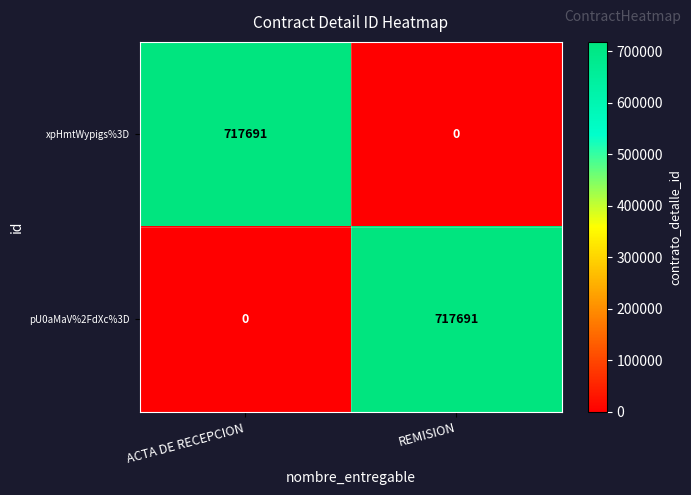

What is the difference between the highest and lowest values at ACTA DE RECEPCION?

717691